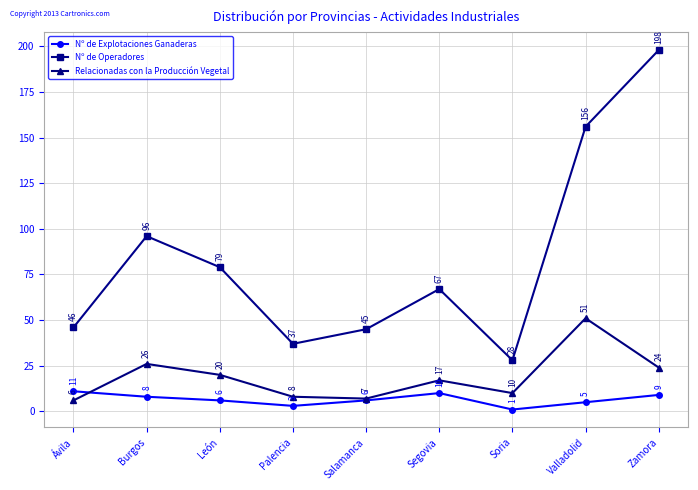

What are all the series names shown in the legend?

Nº de Explotaciones Ganaderas, Nº de Operadores, Relacionadas con la Producción Vegetal